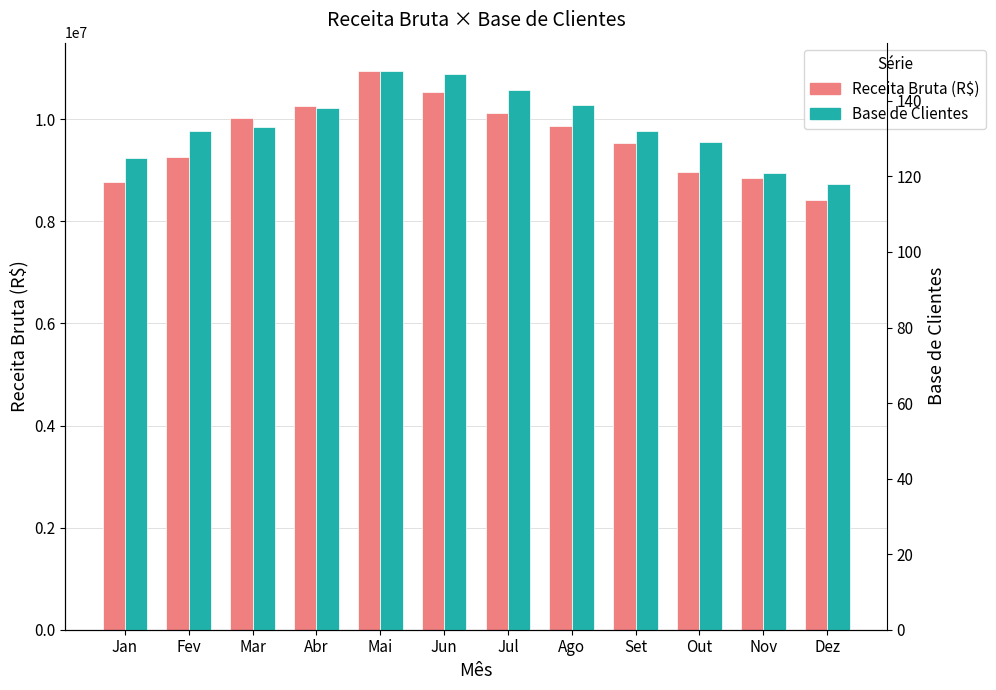

What is the sum of the Receita Bruta (R$) values at Out and Dez?

17377507